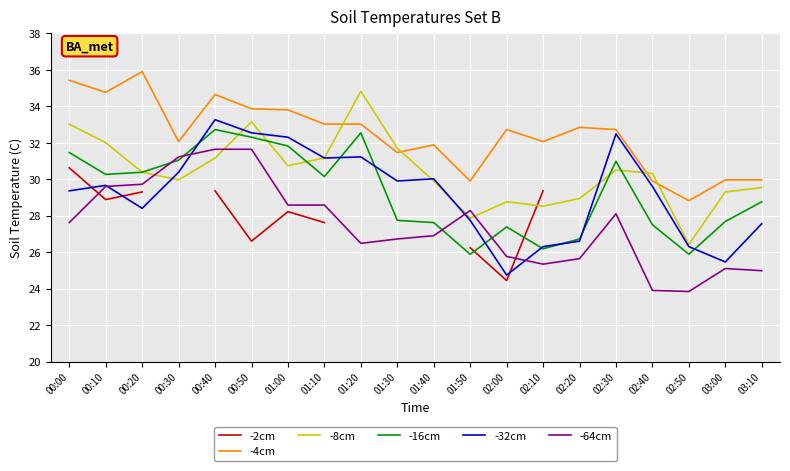

Which category has the lowest value across all series?

02:50